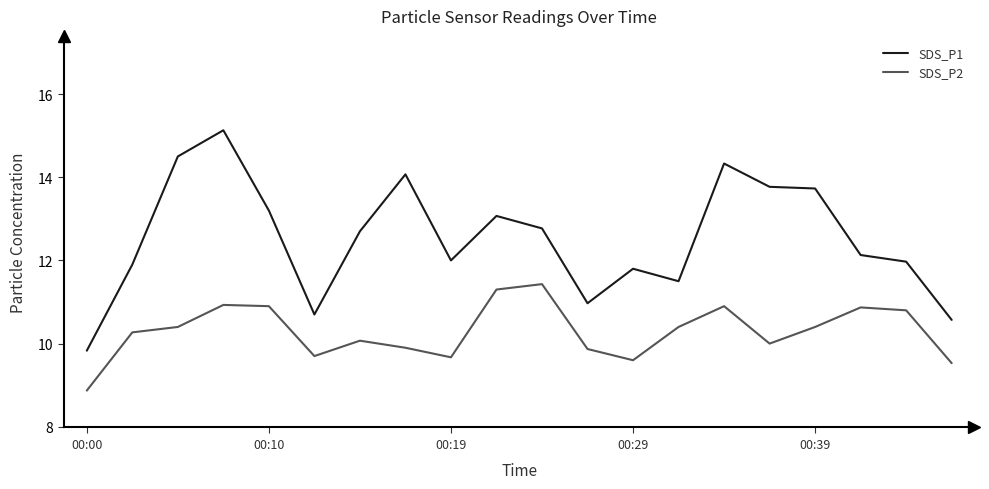

What is the lowest value of the SDS_P1 series?

9.8